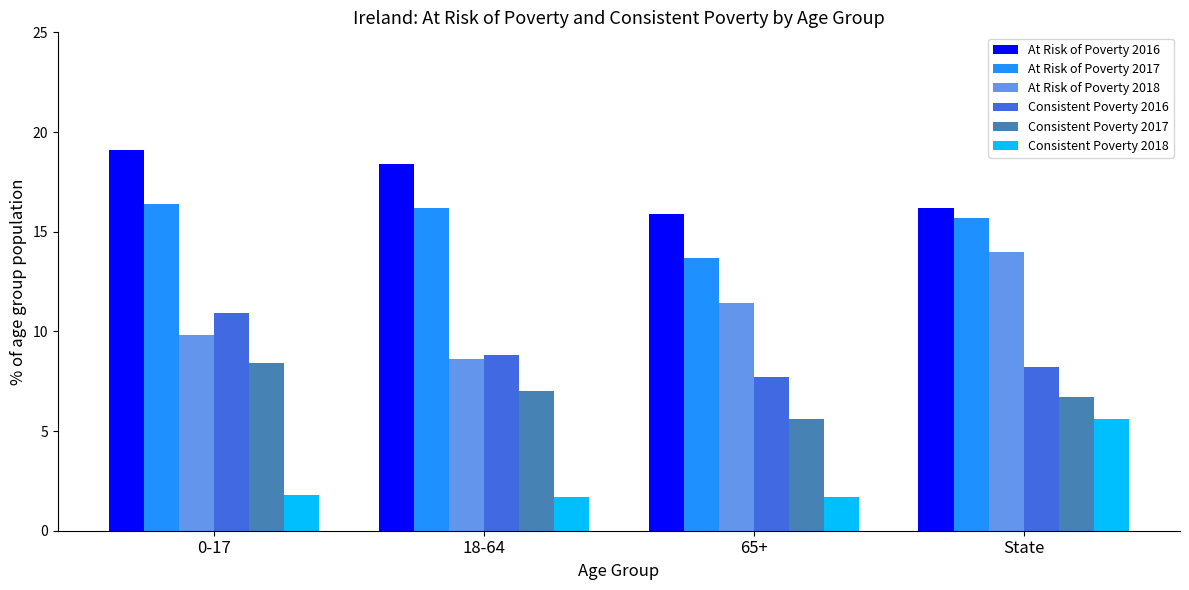

Is the value of Consistent Poverty 2017 at State greater than the value of At Risk of Poverty 2018 at State?

No